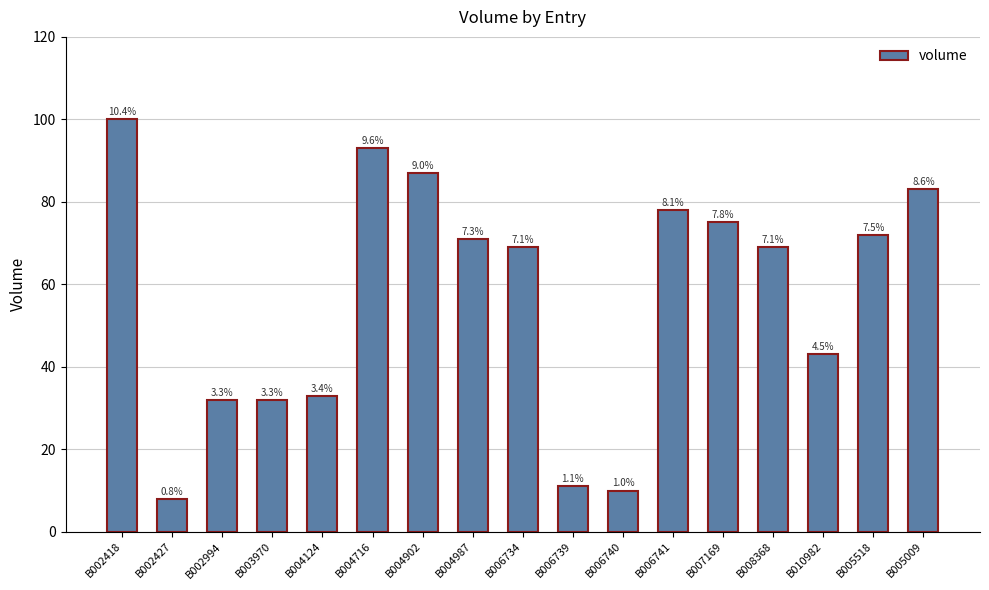

Reading left to right, extract all data points from this chart.

100	8	32	32	33	93	87	71	69	11	10	78	75	69	43	72	83